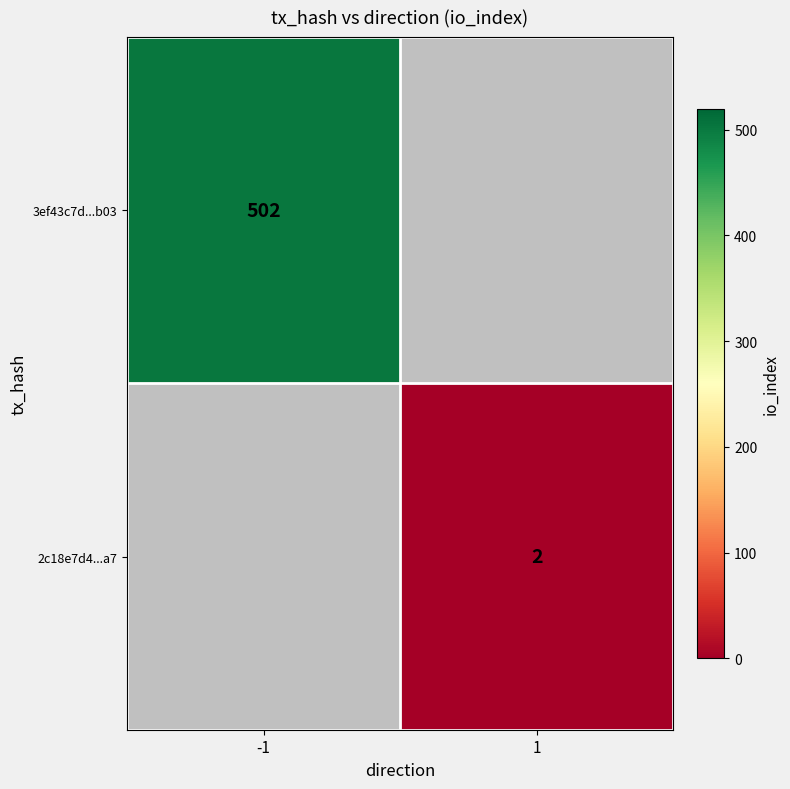

True or false: 3ef43c7d...b03 has a value of 130 at -1.

False